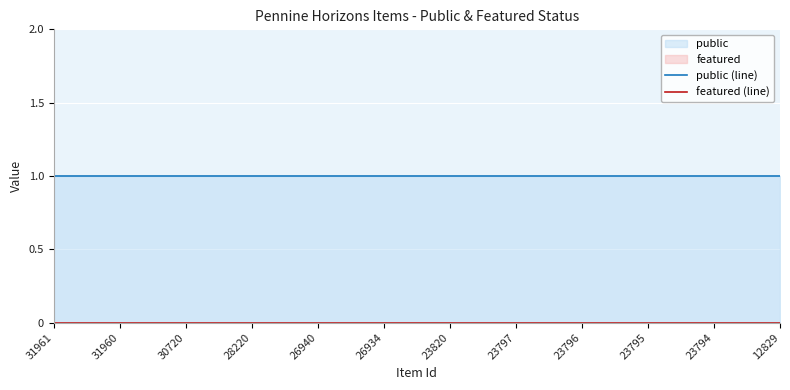

What is the approximate value of public (line) at 23796?

1